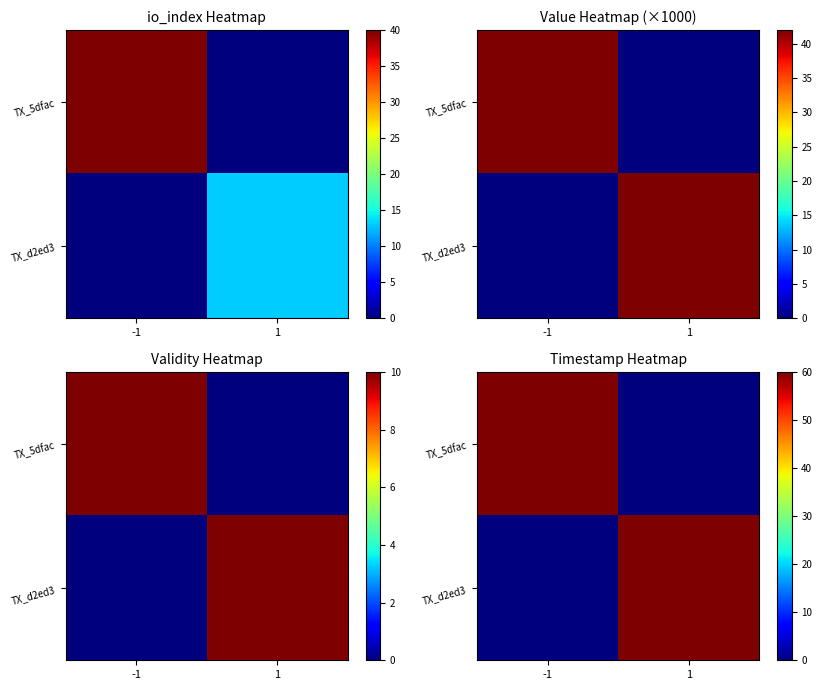

List the series in order of their overall mean, lowest first.

TX_d2ed3, TX_5dfac